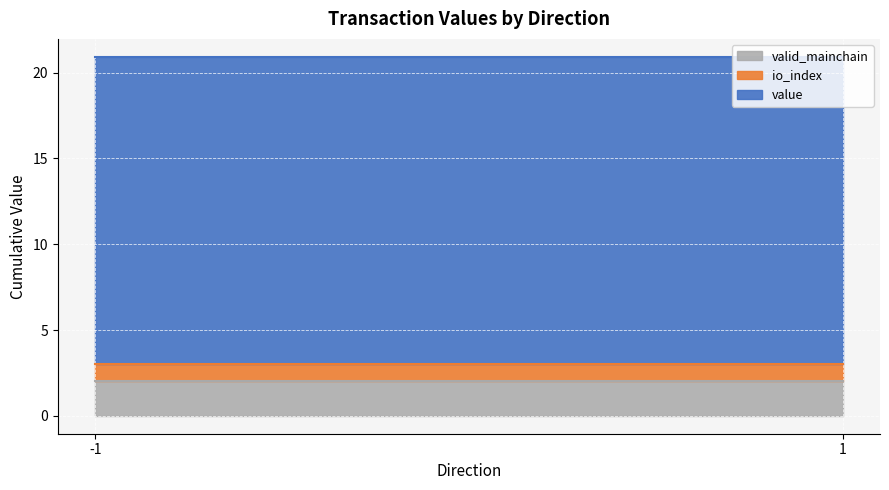

How many distinct data groups are displayed?

3